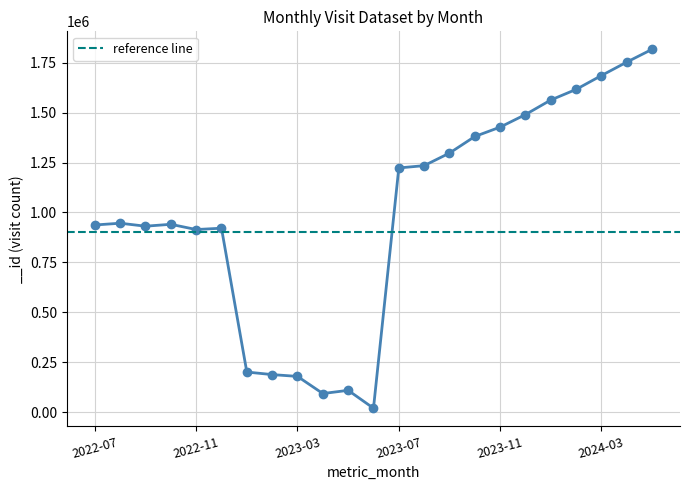

True or false: there are more than 2 points higher than both neighbors.

True